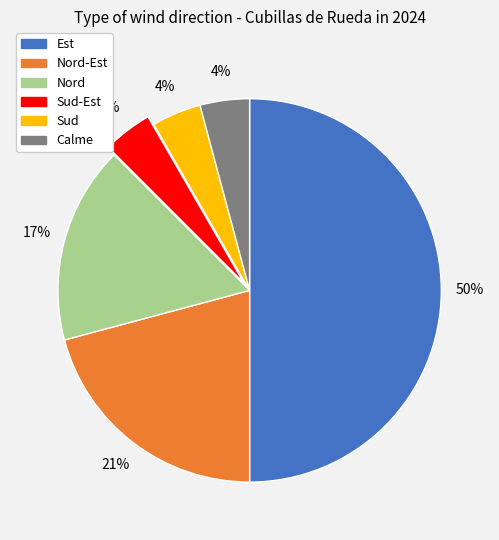

To the nearest percent, what is the average slice percentage?

17%